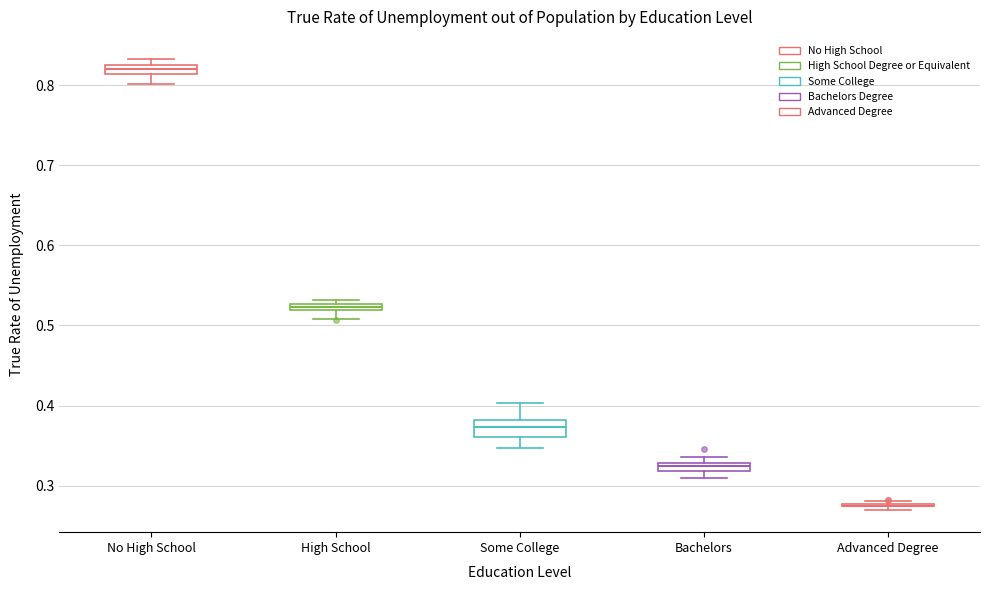

Comparing the boxes themselves (not the whiskers), which one is the tallest?

Some College